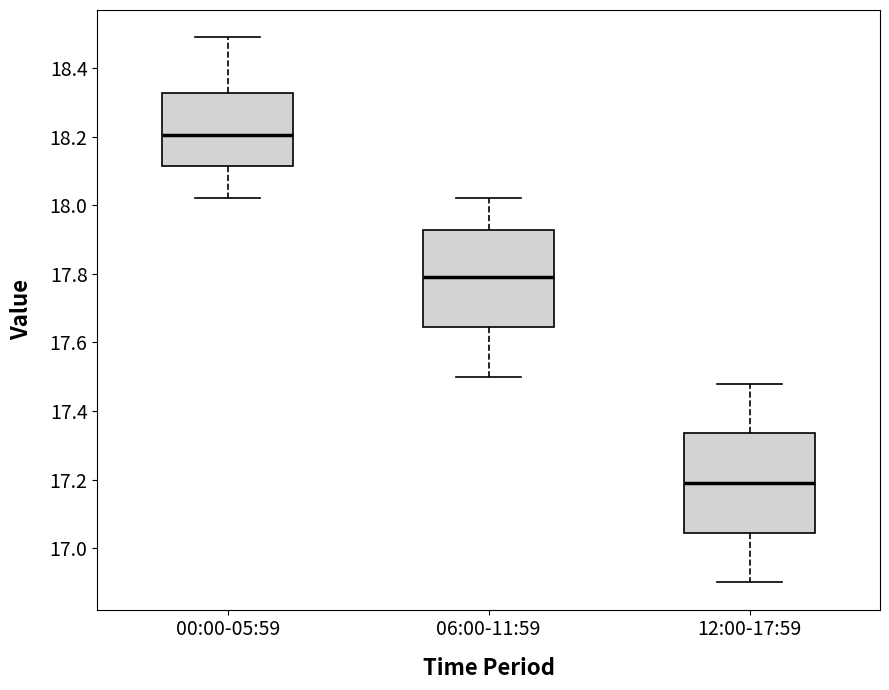

Where does the lower whisker of the box for 06:00-11:59 end on the y-axis? The values are not printed on the chart, so give them approximately, as read against the axis.

17.50